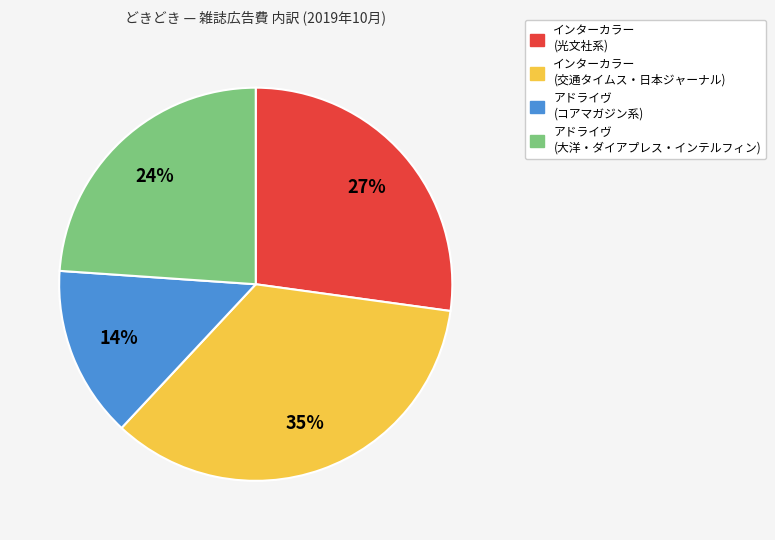

The インターカラー (交通タイムス・日本ジャーナル) slice represents 25% of the pie. True or false?

False